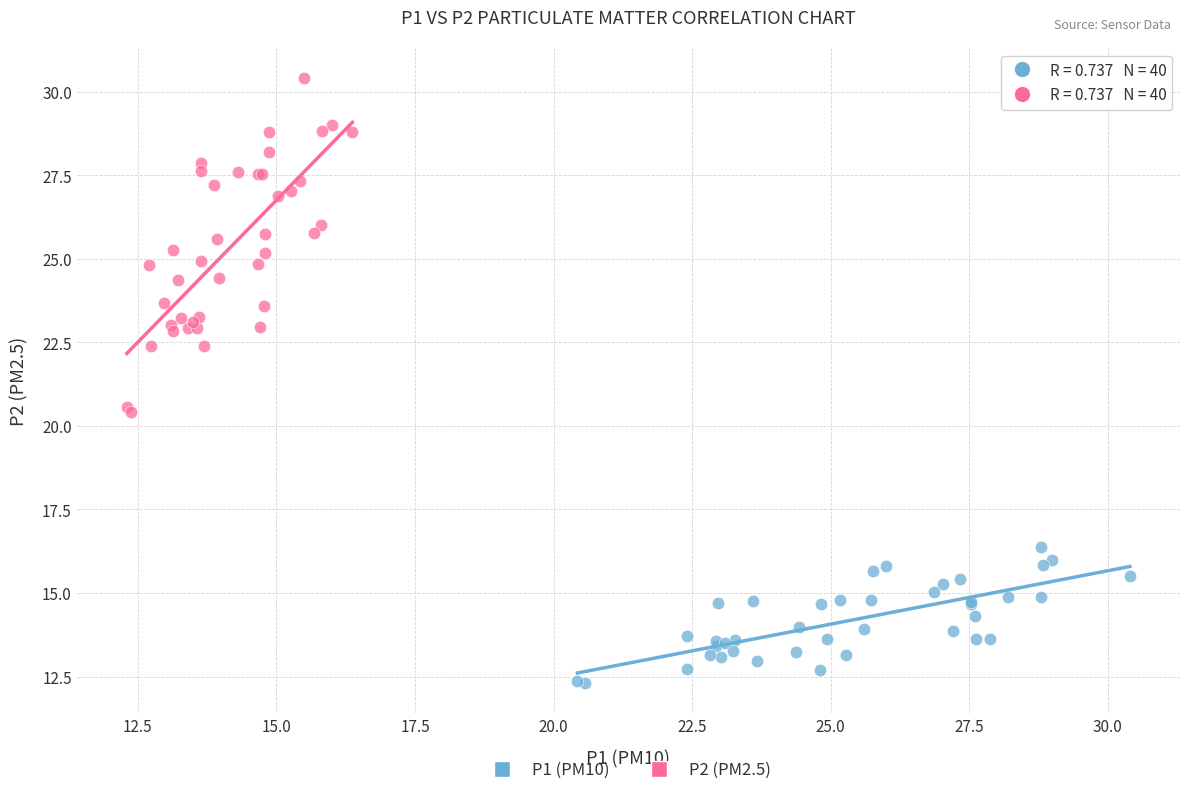

What are all the series names shown in the legend?

P1 (PM10), P2 (PM2.5)